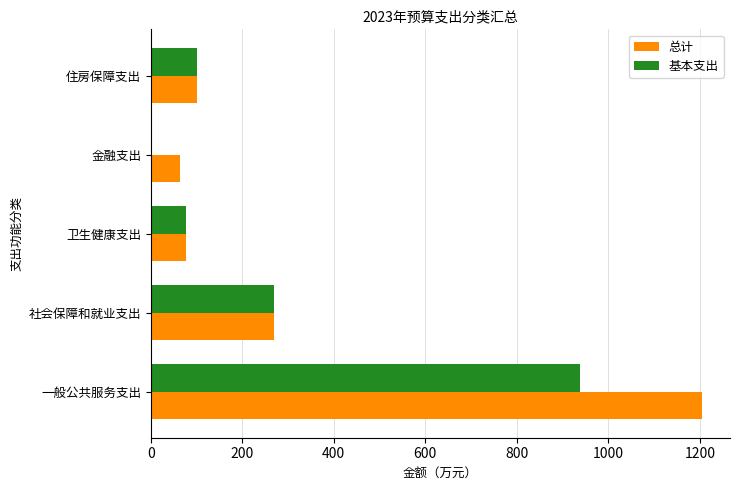

How many categories are shown in the chart?

5